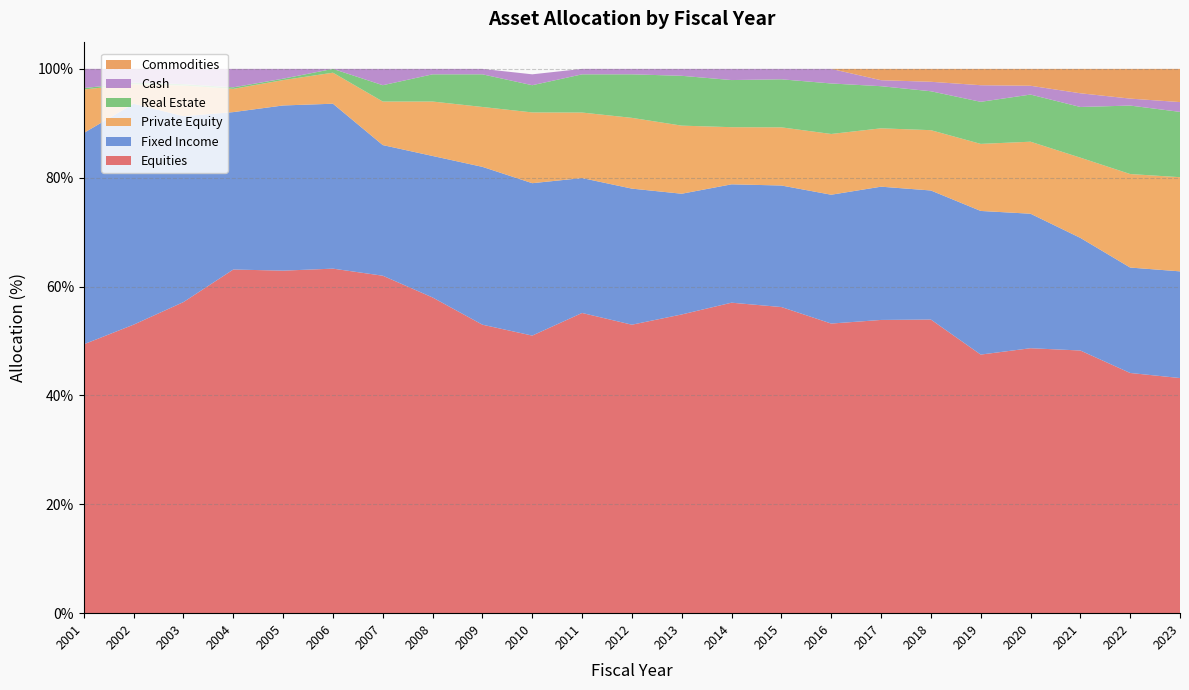

Reading left to right, extract all data points from this chart.

Fixed Income: 2001=38.8	2002=40.6	2003=34.1	2004=28.9	2005=30.4	2006=30.3	2007=24.0	2008=26.0	2009=29.0	2010=28.0	2011=24.8	2012=25.0	2013=22.2	2014=21.7	2015=22.3	2016=23.7	2017=24.5	2018=23.7	2019=26.4	2020=24.7	2021=20.7	2022=19.4	2023=19.6
Equities: 2001=49.4	2002=53.0	2003=57.2	2004=63.1	2005=62.9	2006=63.3	2007=62.0	2008=58.0	2009=53.0	2010=51.0	2011=55.2	2012=53.0	2013=54.9	2014=57.0	2015=56.2	2016=53.2	2017=53.9	2018=54.0	2019=47.5	2020=48.7	2021=48.3	2022=44.1	2023=43.2
Private Equity: 2001=8.0	2002=3.6	2003=5.6	2004=4.3	2005=4.7	2006=5.7	2007=8.0	2008=10.0	2009=11.0	2010=13.0	2011=12.0	2012=13.0	2013=12.5	2014=10.5	2015=10.7	2016=11.2	2017=10.7	2018=11.1	2019=12.3	2020=13.2	2021=14.7	2022=17.2	2023=17.3
Real Estate: 2001=0.2	2002=0.3	2003=0.3	2004=0.3	2005=0.3	2006=0.7	2007=3.0	2008=5.0	2009=6.0	2010=5.0	2011=7.0	2012=8.0	2013=9.2	2014=8.7	2015=8.8	2016=9.3	2017=7.7	2018=7.2	2019=7.7	2020=8.7	2021=9.3	2022=12.6	2023=12.0
Cash: 2001=3.5	2002=2.6	2003=2.8	2004=3.4	2005=1.8	2006=0.0	2007=3.0	2008=1.0	2009=1.0	2010=2.0	2011=1.0	2012=1.0	2013=1.3	2014=2.1	2015=1.9	2016=2.7	2017=1.1	2018=1.7	2019=3.0	2020=1.6	2021=2.5	2022=1.3	2023=1.8
Commodities: 2001=0.0	2002=0.0	2003=0.0	2004=0.0	2005=0.0	2006=0.0	2007=0.0	2008=0.0	2009=0.0	2010=0.0	2011=0.0	2012=0.0	2013=0.0	2014=0.0	2015=0.0	2016=0.0	2017=2.1	2018=2.4	2019=3.0	2020=3.1	2021=4.5	2022=5.5	2023=6.1